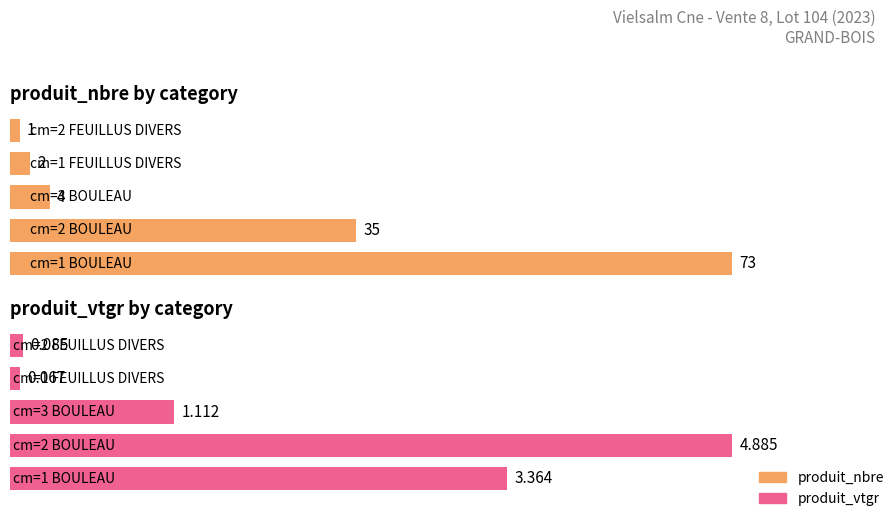

Reading left to right, extract all data points from this chart.

produit_nbre: 73.0	35.0	4.0	2.0	1.0
produit_vtgr: 3.4	4.9	1.1	0.1	0.1